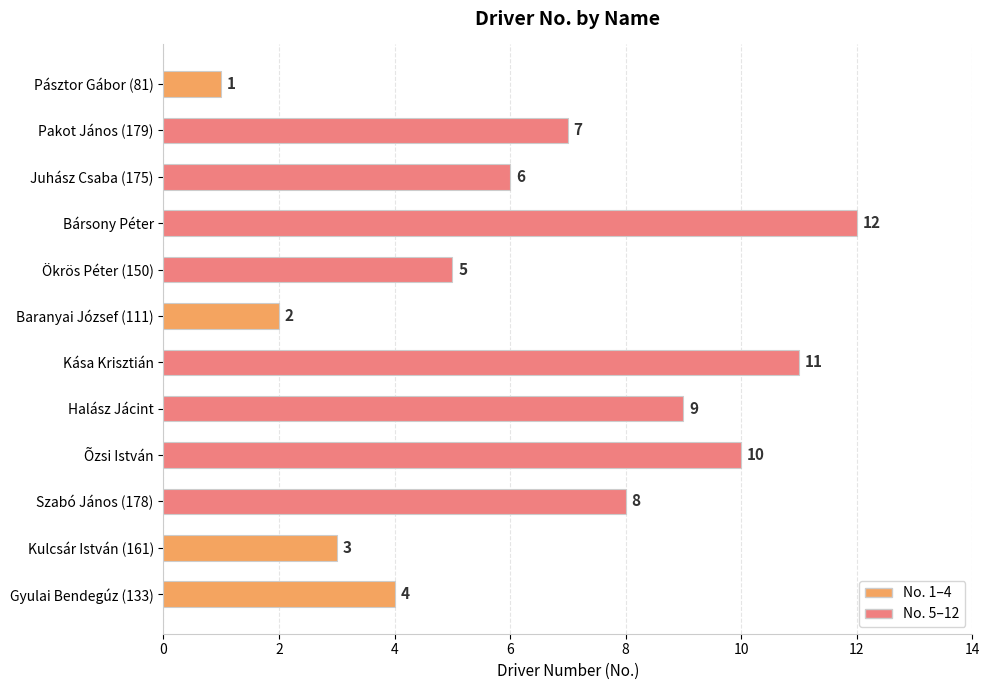

Reading bottom to top, extract all data points from this chart.

Gyulai Bendegúz (133)=4	Kulcsár István (161)=3	Szabó János (178)=8	Õzsi István=10	Halász Jácint=9	Kása Krisztián=11	Baranyai József (111)=2	Ökrös Péter (150)=5	Bársony Péter=12	Juhász Csaba (175)=6	Pakot János (179)=7	Pásztor Gábor (81)=1